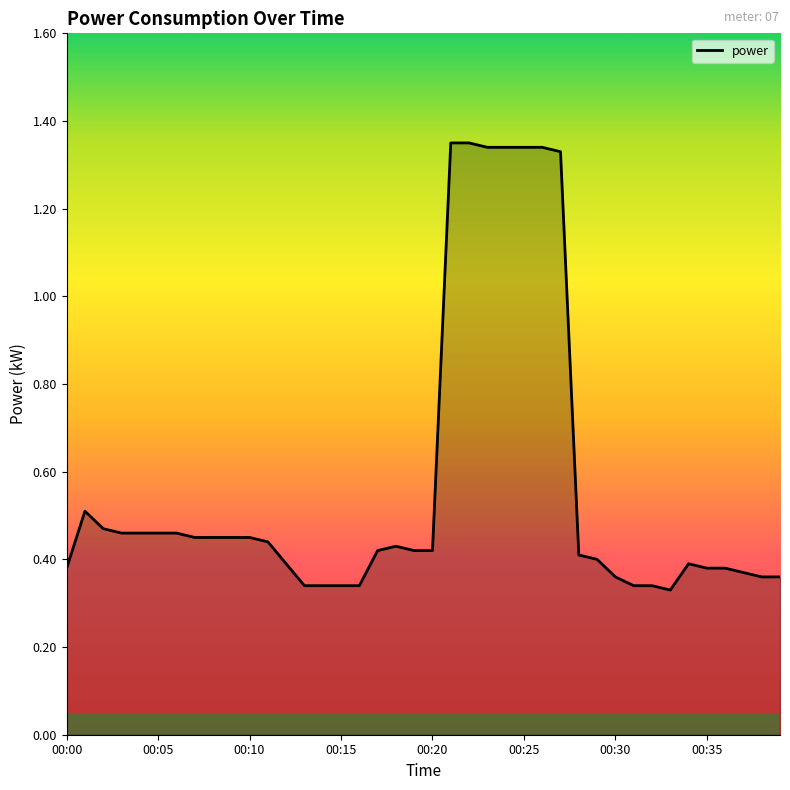

Reading left to right, list all the values displayed in this chart.

0.4	0.5	0.5	0.5	0.5	0.5	0.5	0.5	0.5	0.5	0.5	0.4	0.4	0.3	0.3	0.3	0.3	0.4	0.4	0.4	0.4	1.4	1.4	1.3	1.3	1.3	1.3	1.3	0.4	0.4	0.4	0.3	0.3	0.3	0.4	0.4	0.4	0.4	0.4	0.4